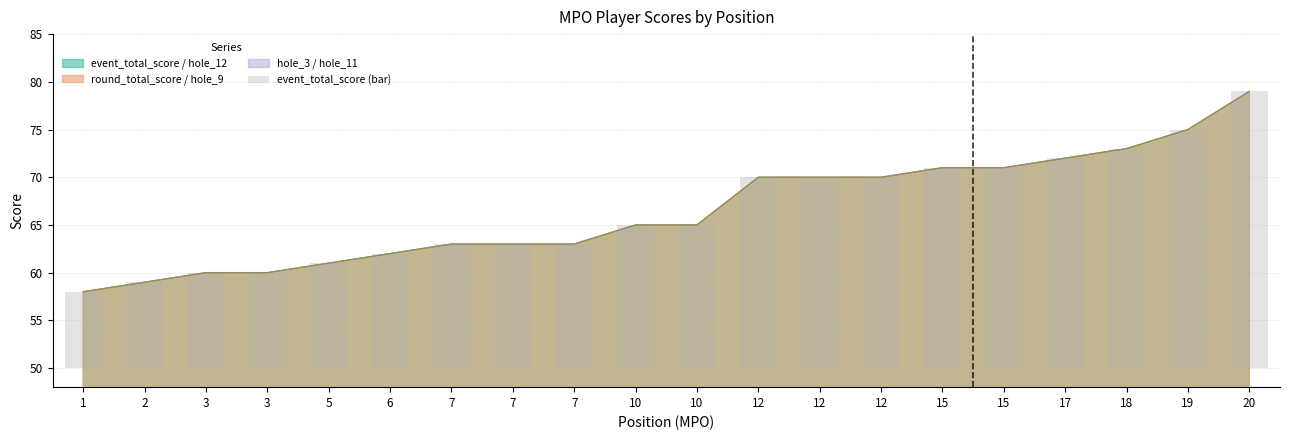

List the labels in order of value, smallest first.

1, 2, 3, 3, 5, 6, 7, 7, 7, 10, 10, 12, 12, 12, 15, 15, 17, 18, 19, 20